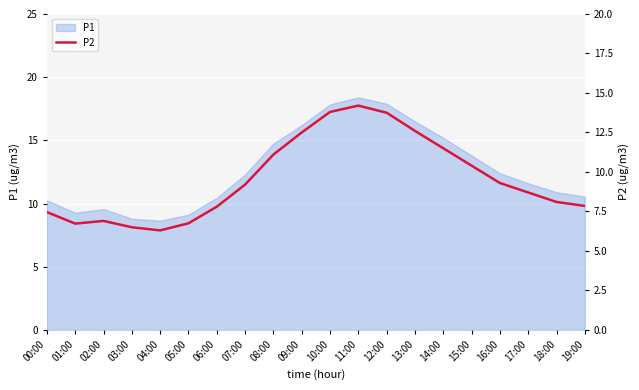

How many values exceed 9?

10